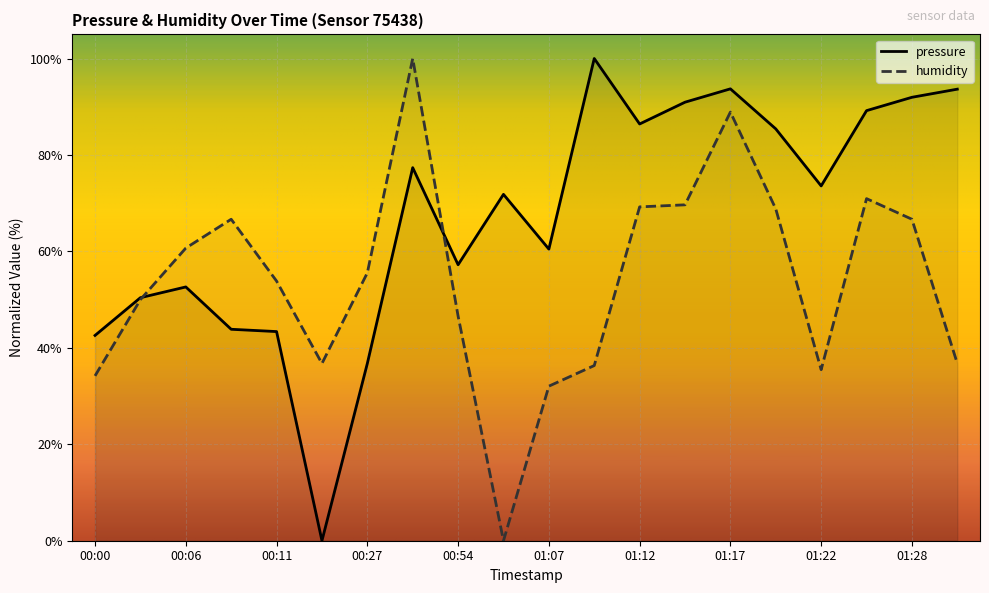

List the labels in order of pressure value, smallest first.

00:24, 00:27, 00:00, 00:11, 00:08, 00:03, 00:06, 00:54, 01:07, 01:01, 01:22, 00:51, 01:20, 01:12, 01:25, 01:15, 01:28, 01:31, 01:17, 01:10